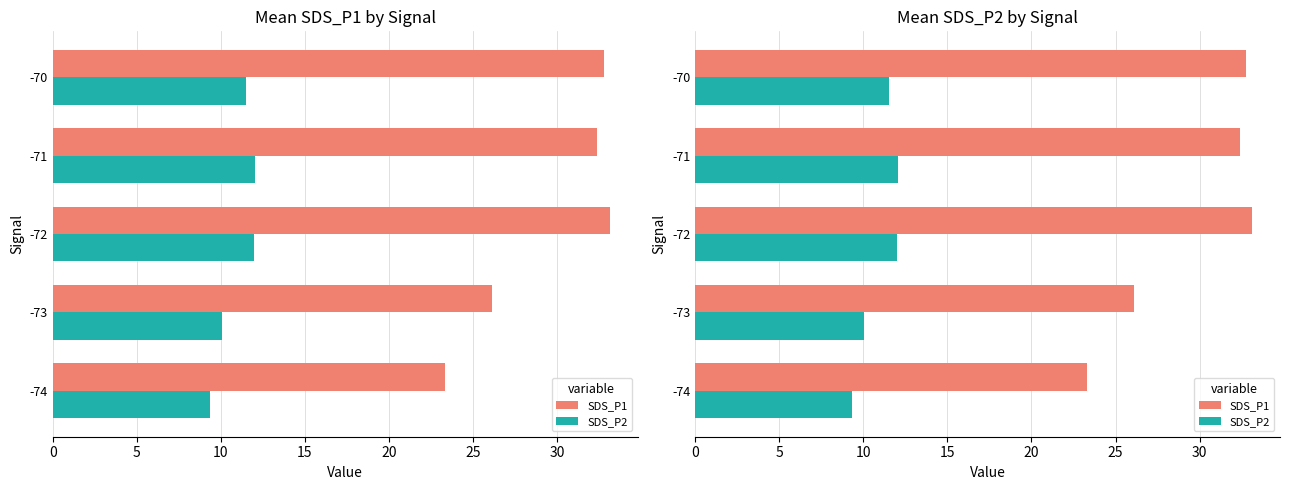

What is the value of the SDS_P2 bar at the 5th from the left?

11.5